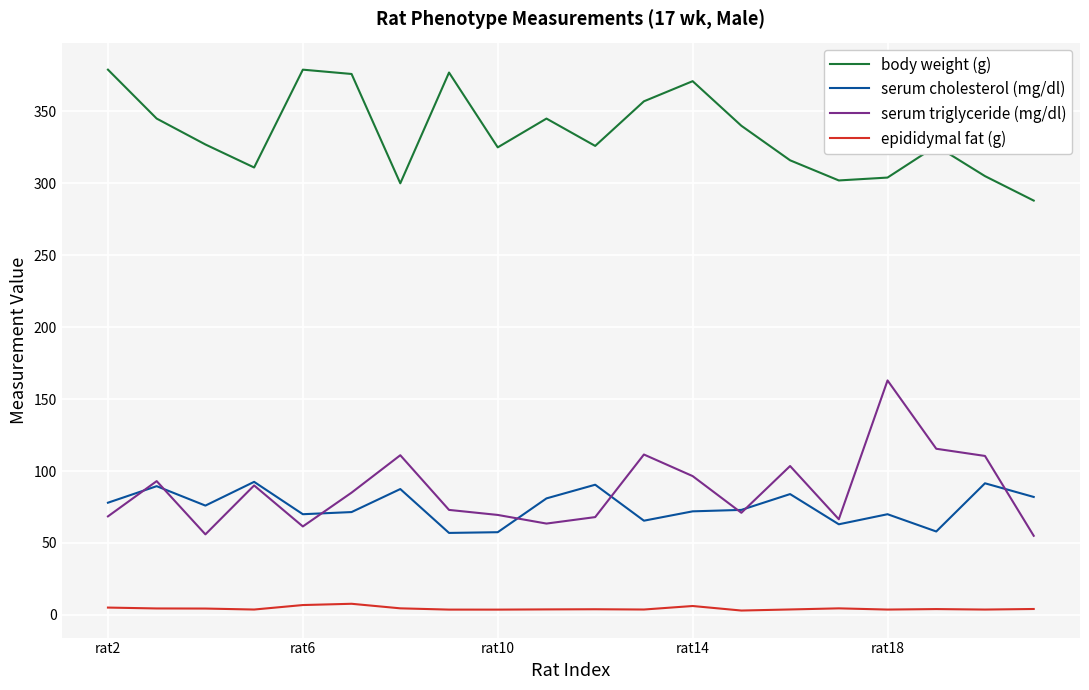

List the series in order of their peak value, highest first.

body weight (g), serum triglyceride (mg/dl), serum cholesterol (mg/dl), epididymal fat (g)